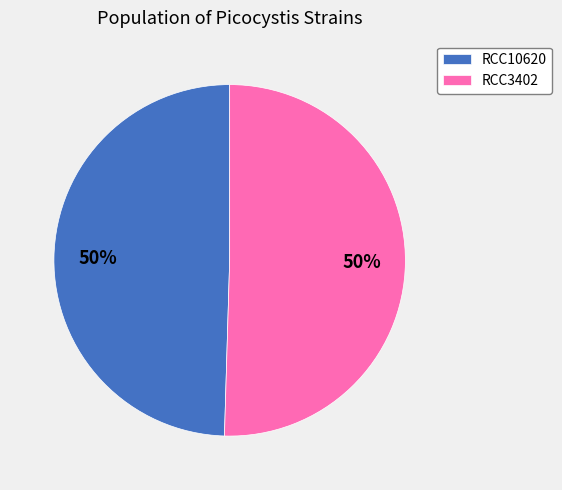

What is the ratio of the value at RCC3402 to the value at RCC10620?

1.0